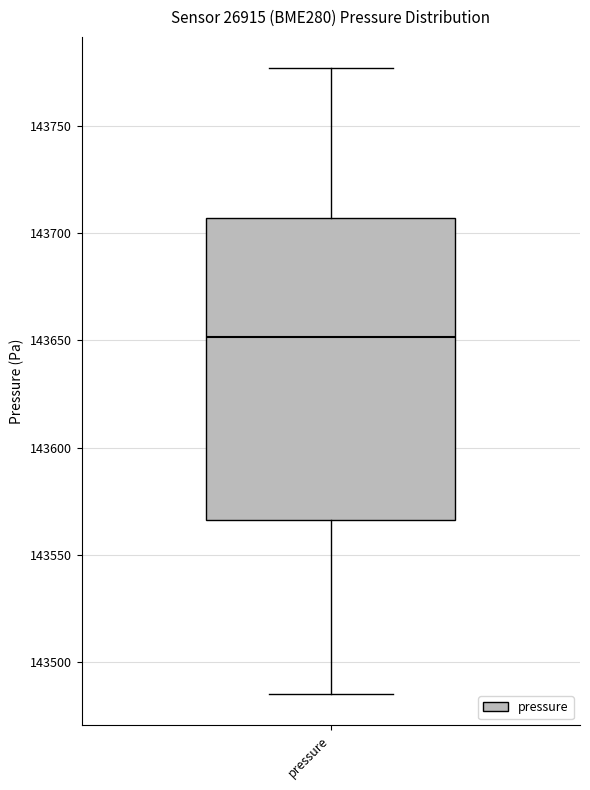

Where does the upper whisker of the box for pressure end on the y-axis? The values are not printed on the chart, so give them approximately, as read against the axis.

143775